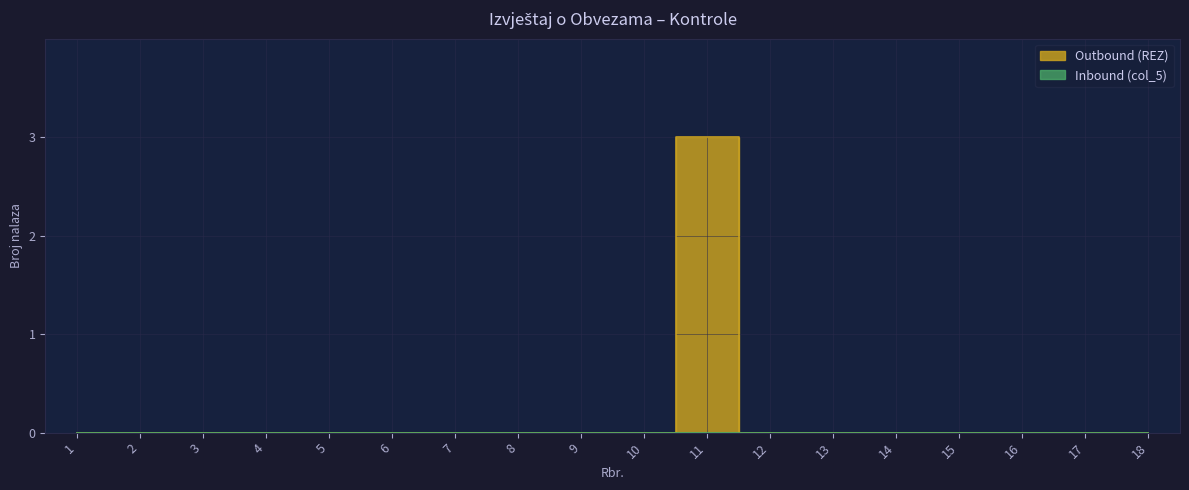

What is the greatest value displayed?

3